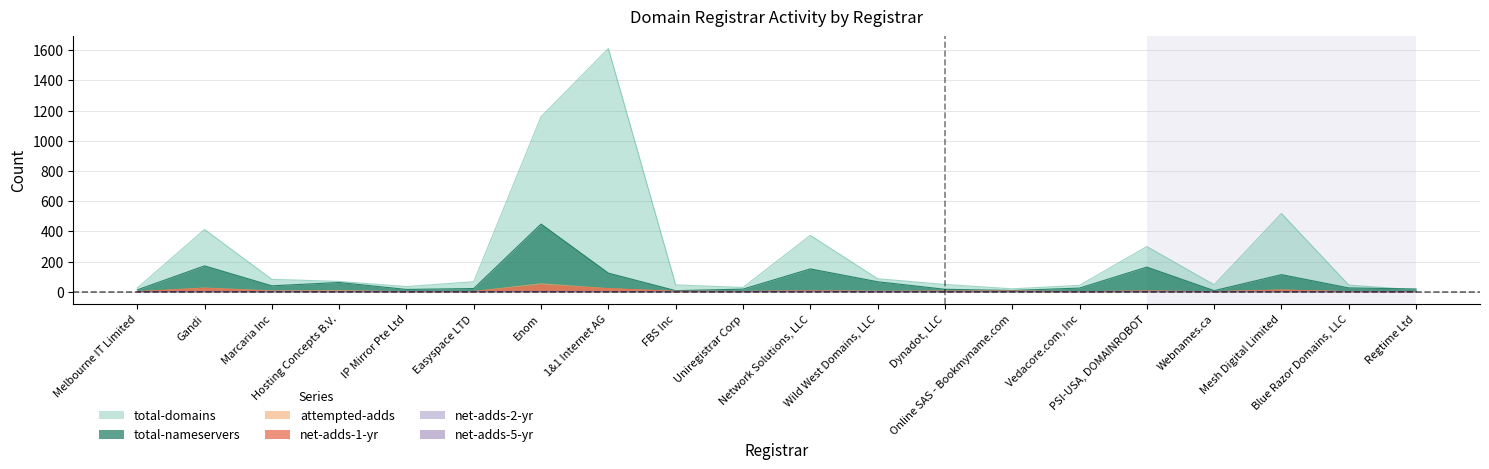

What is the difference between the maximum and minimum values in the total-domains series?

1599